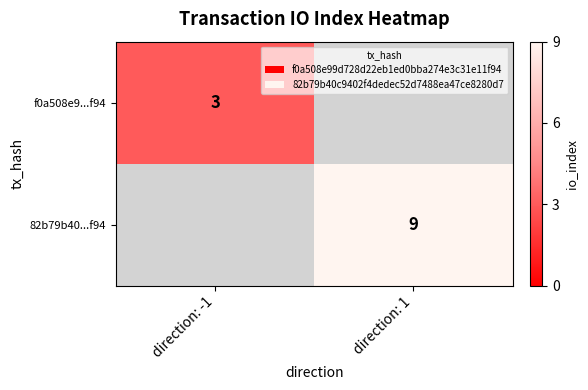

Is it true that f0a508e9...f94 equals 4 at direction: -1?

False